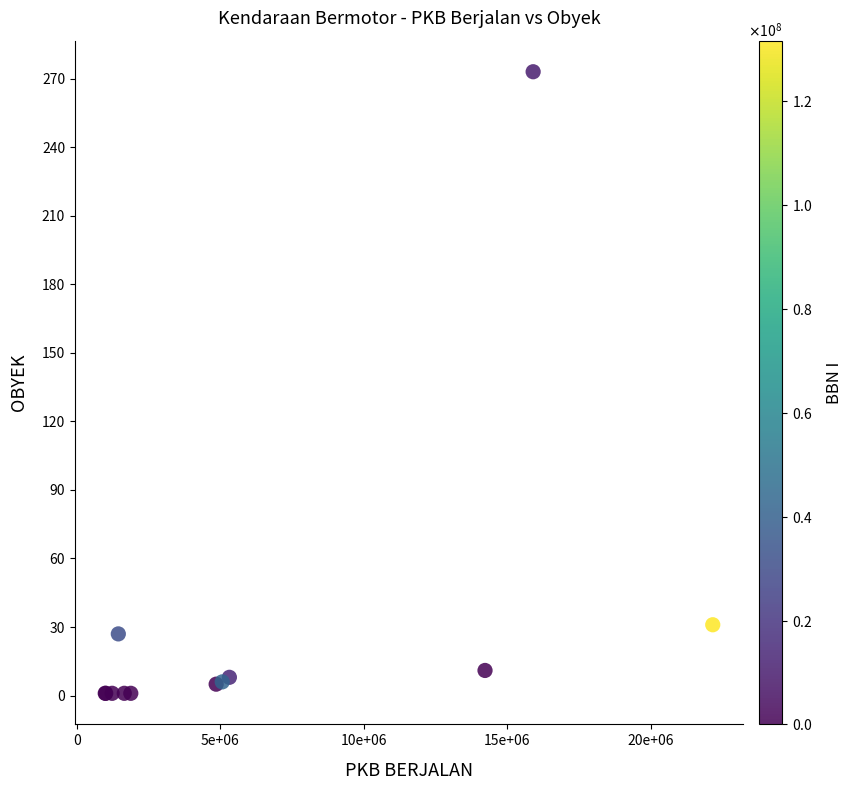

What Y value in the scatter plot is closest to 137?

31